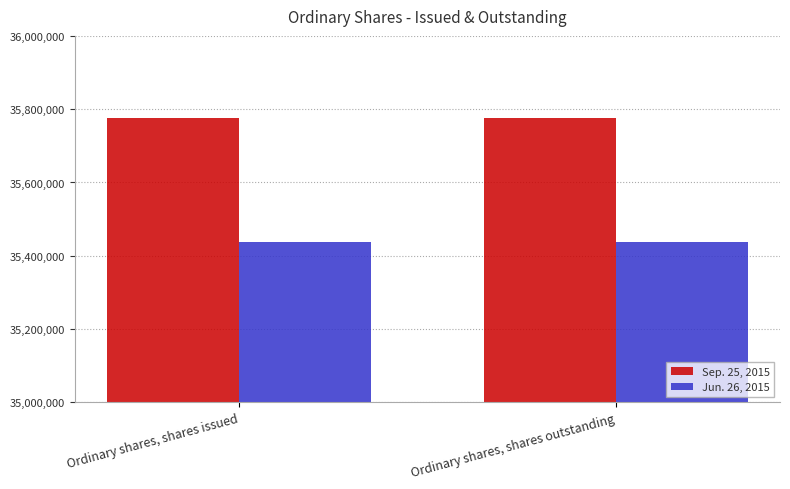

What is the highest value of the Sep. 25, 2015 series?

35776771